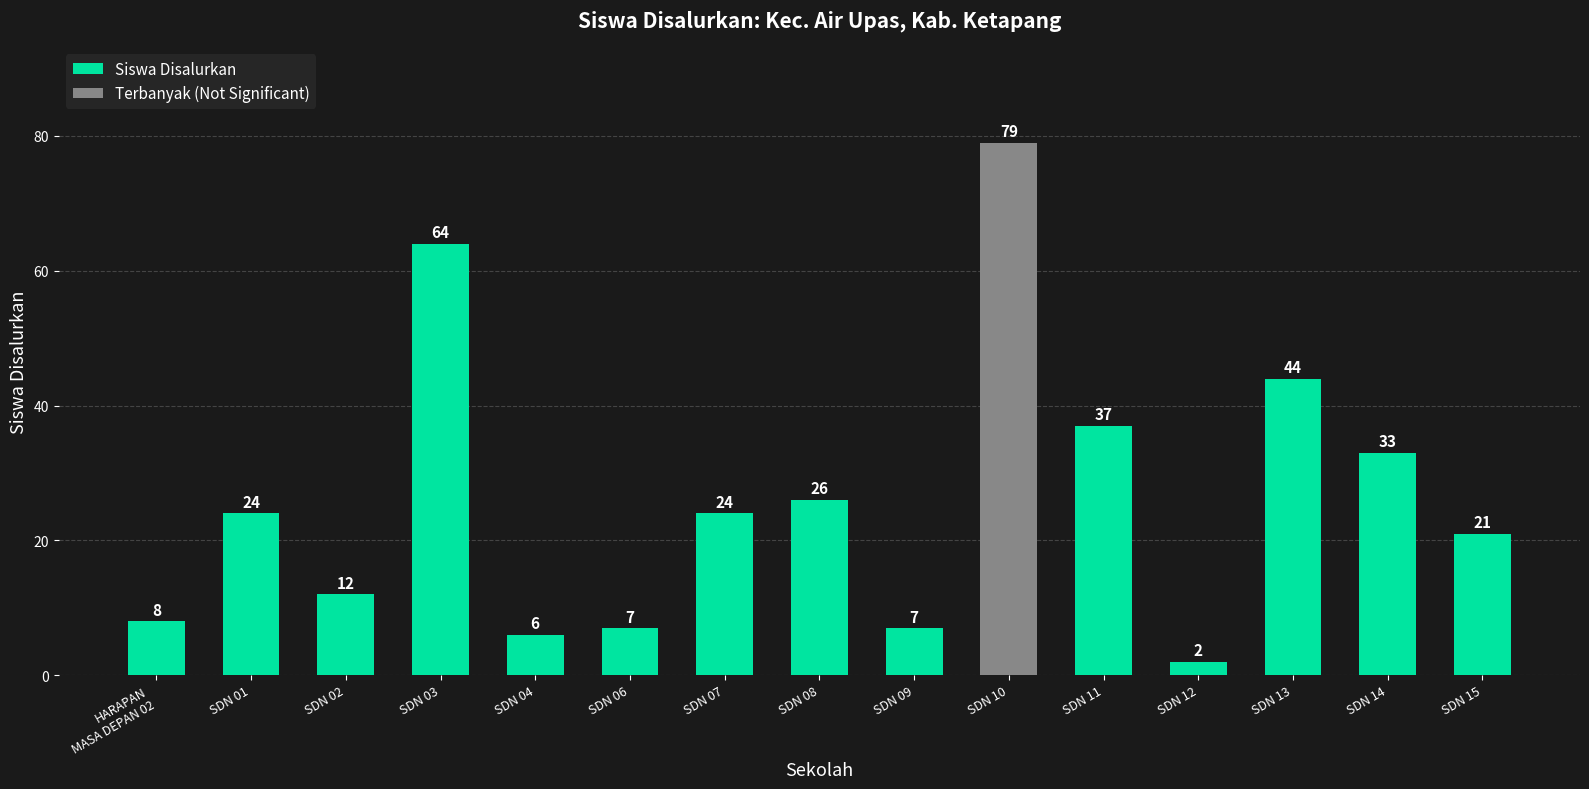

What is the average value?

26